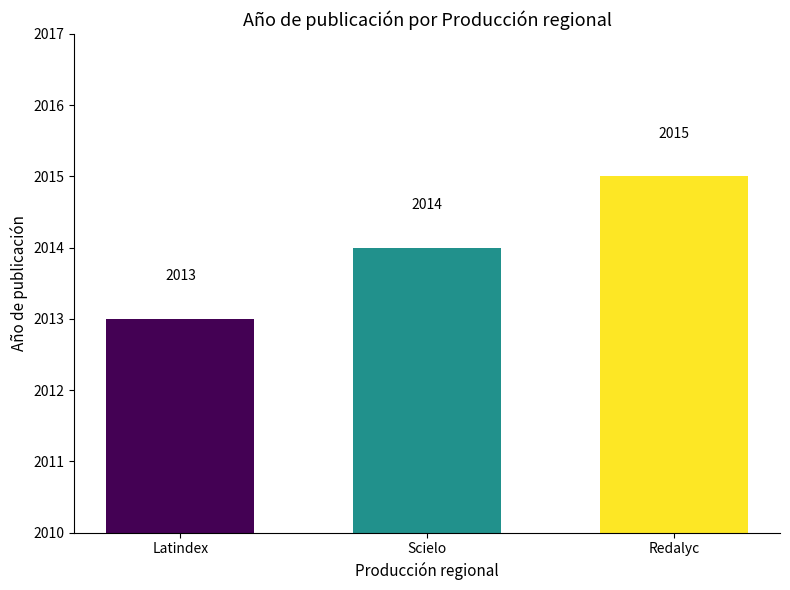

What is the average value?

2014